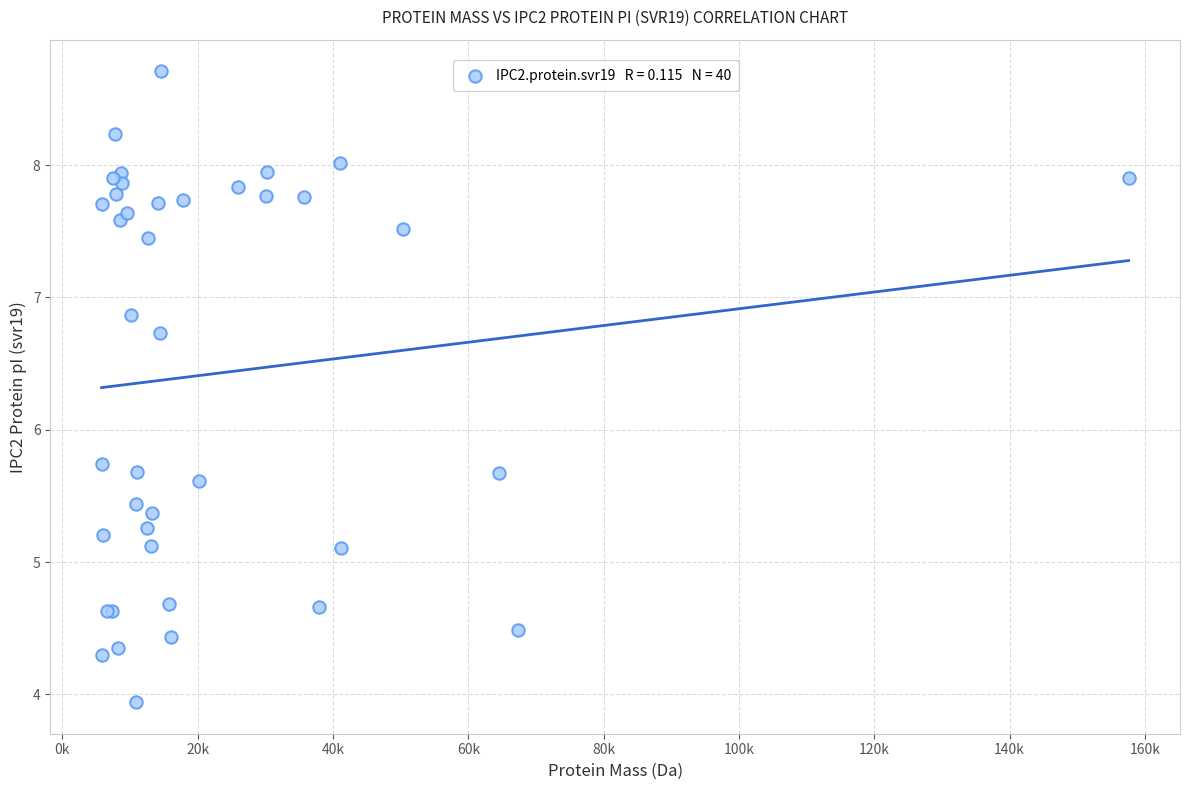

What Y value in the scatter plot is closest to 6?

5.7